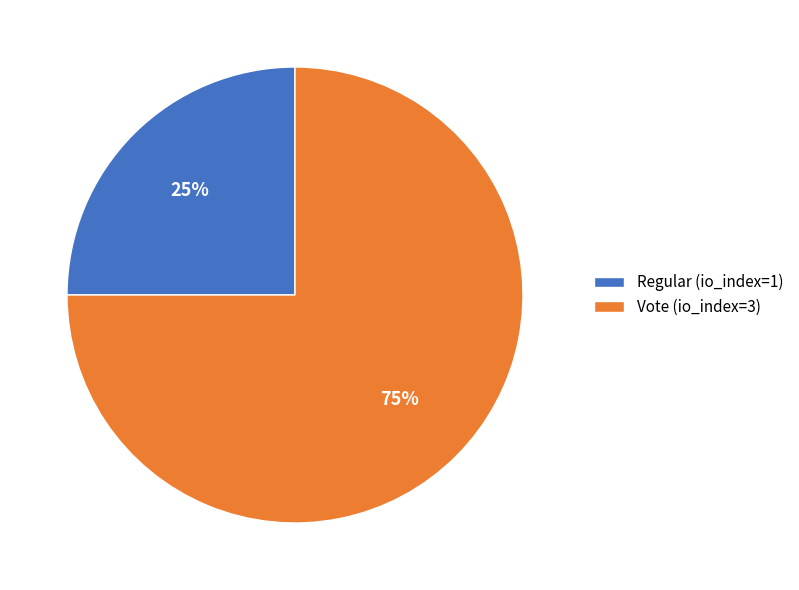

To the nearest percent, what is the difference between the Vote (io_index=3) and Regular (io_index=1) slice percentages?

50%